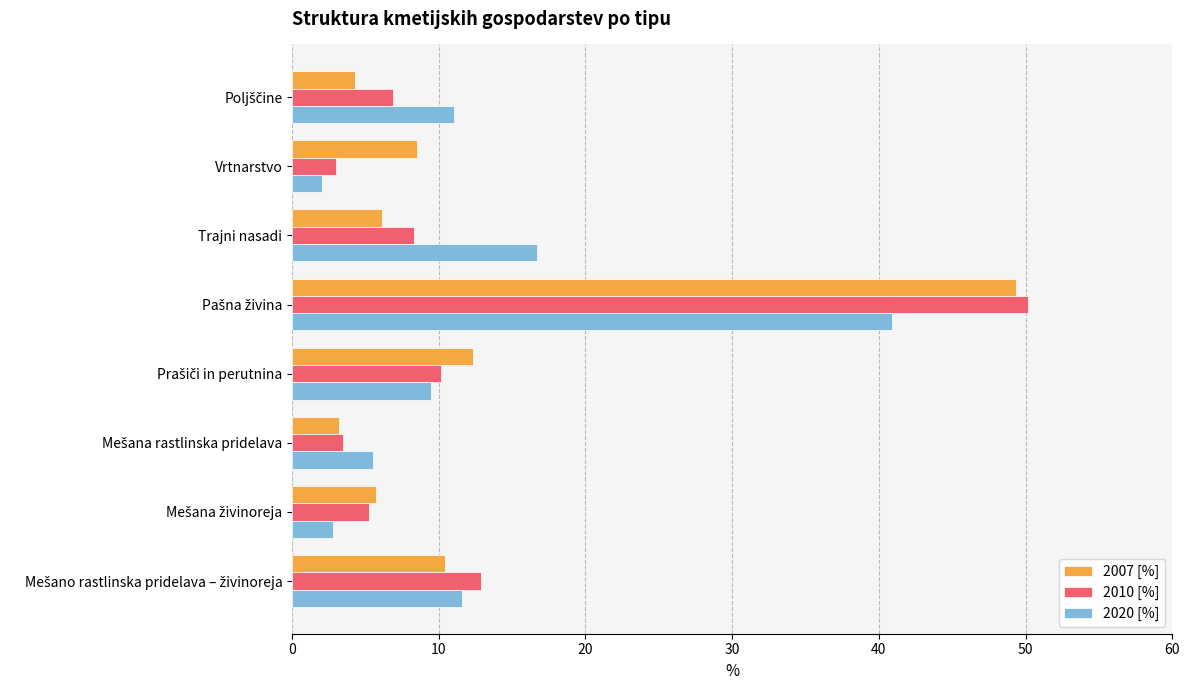

List the series in order of their overall mean, lowest first.

2010 [%], 2007 [%], 2020 [%]